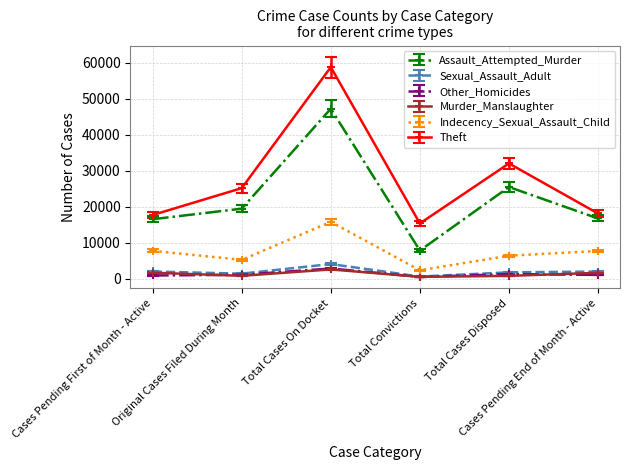

True or false: Assault_Attempted_Murder has more than 2 interior local peaks.

False